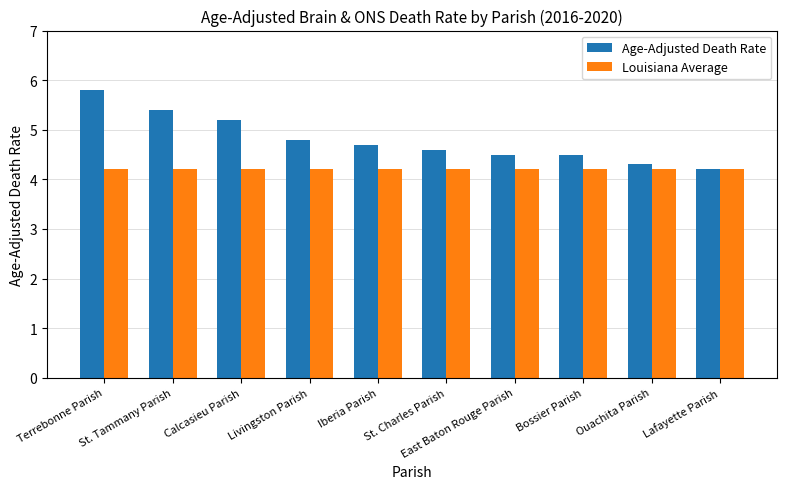

Rank the series by their maximum value, from highest to lowest.

Age-Adjusted Death Rate, Louisiana Average